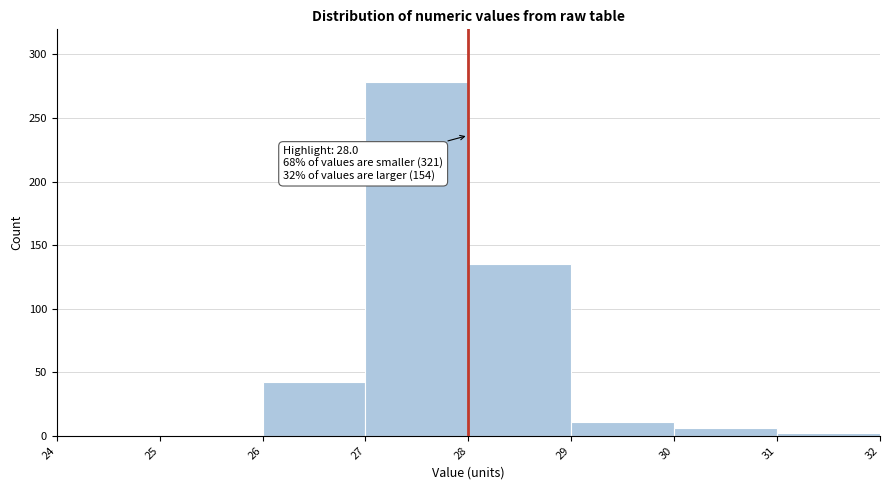

Which range on the x-axis has the tallest bar?

27 to 28